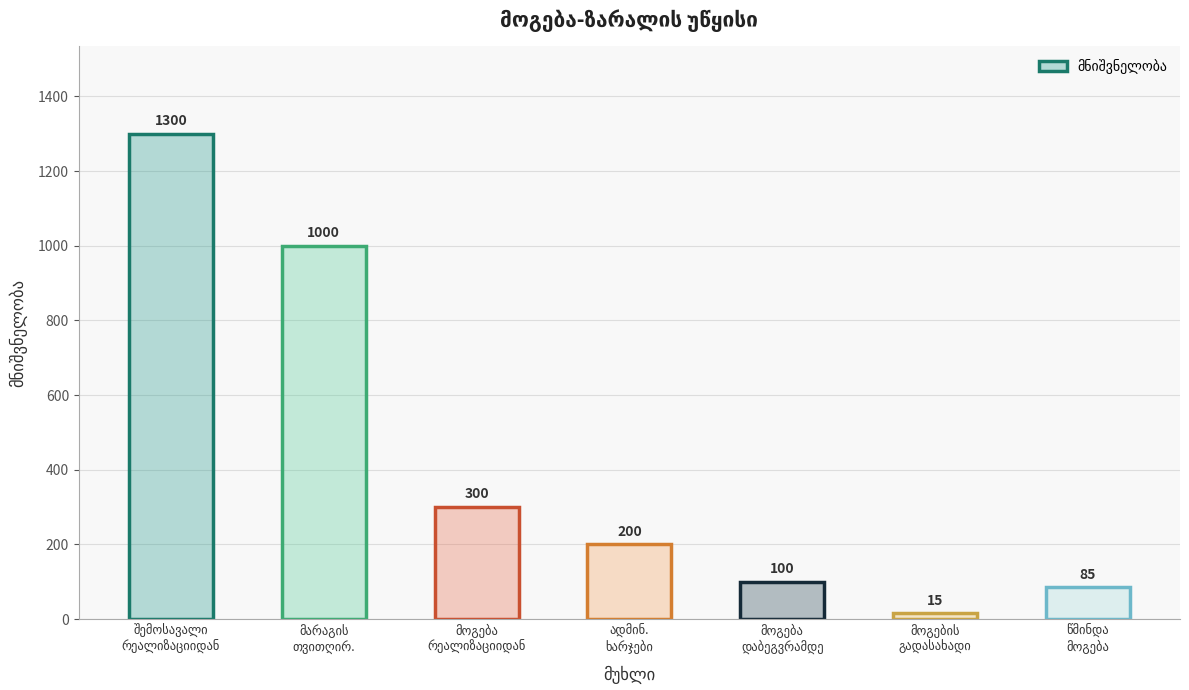

At which label does the data first exceed 200?

შემოსავალი რეალიზაციიდან